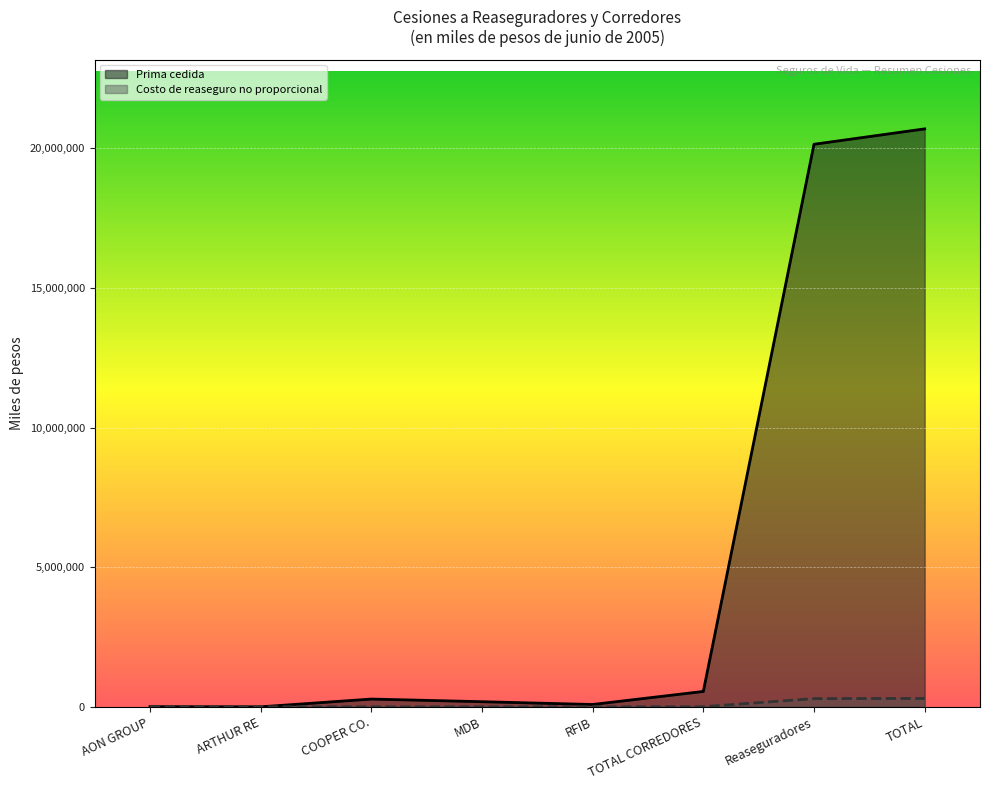

The value of Prima cedida at AON GROUP is 9374. True or false?

False